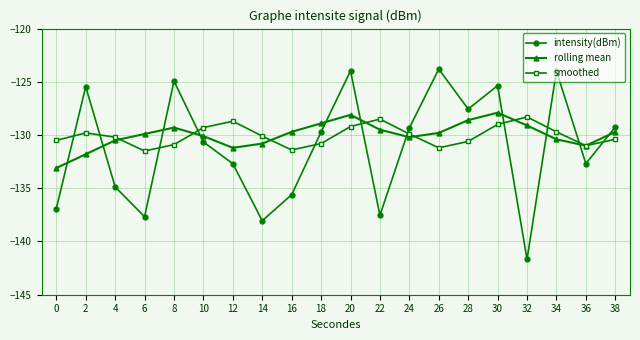

What is the difference between the intensity(dBm) values at 16 and 0?

1.3